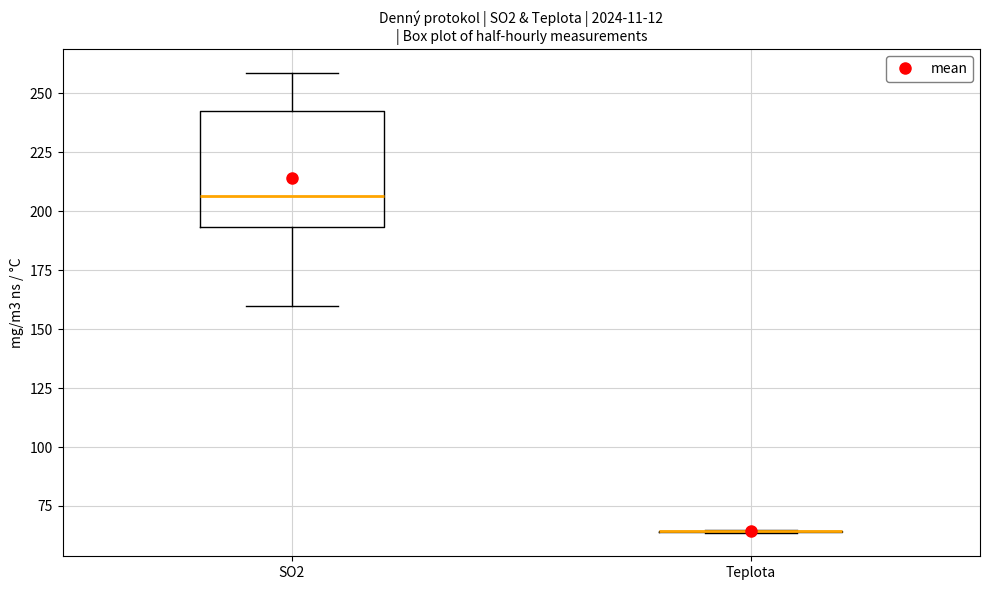

Where is the upper edge of the box for SO2 on the y-axis? The values are not printed on the chart, so give them approximately, as read against the axis.

245